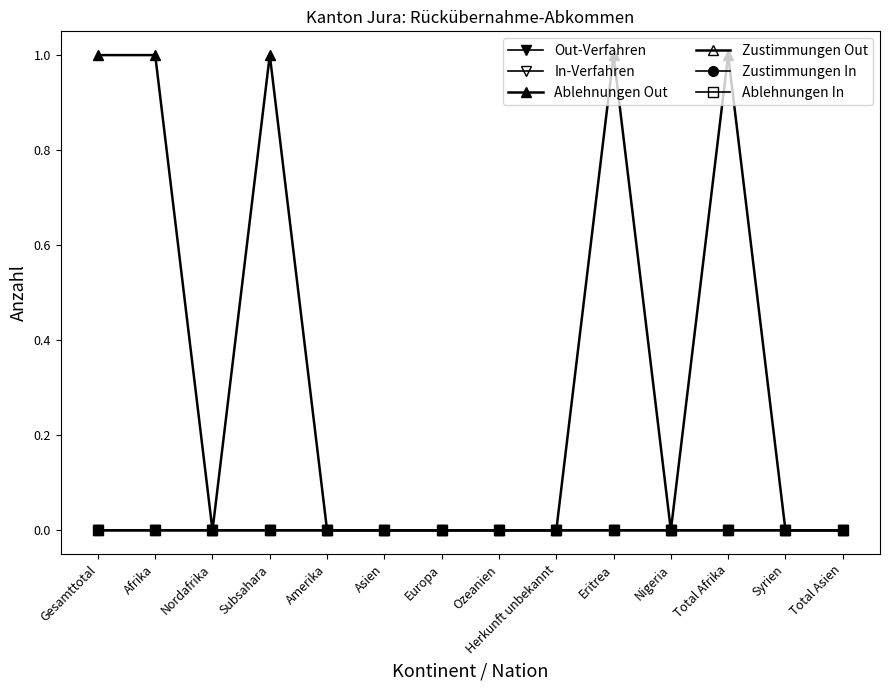

True or false: Ablehnungen Out has a value of 1 at Gesamttotal.

False